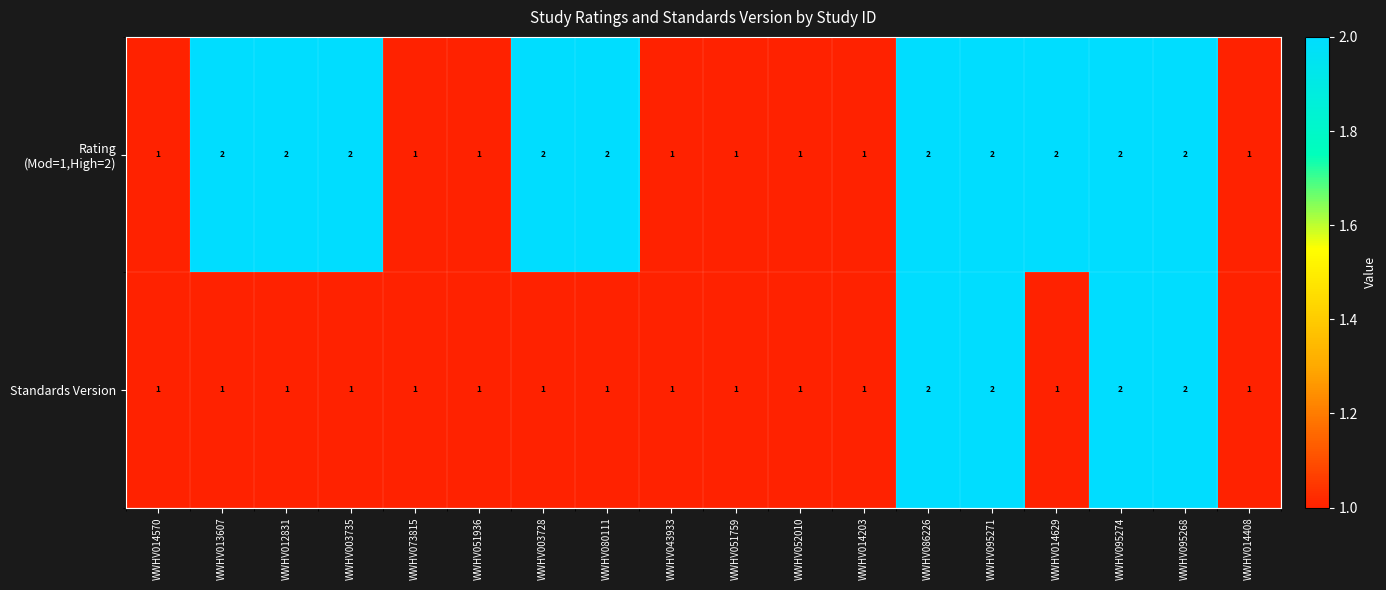

What is the total value across all series at WWHV003728?

3